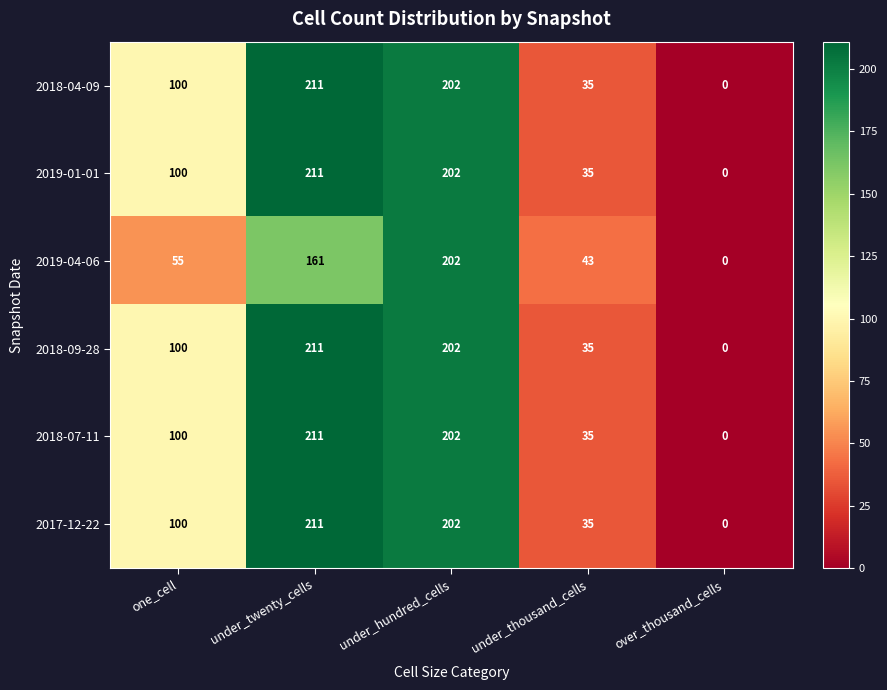

At which label is 2019-01-01 closest to 105?

one_cell